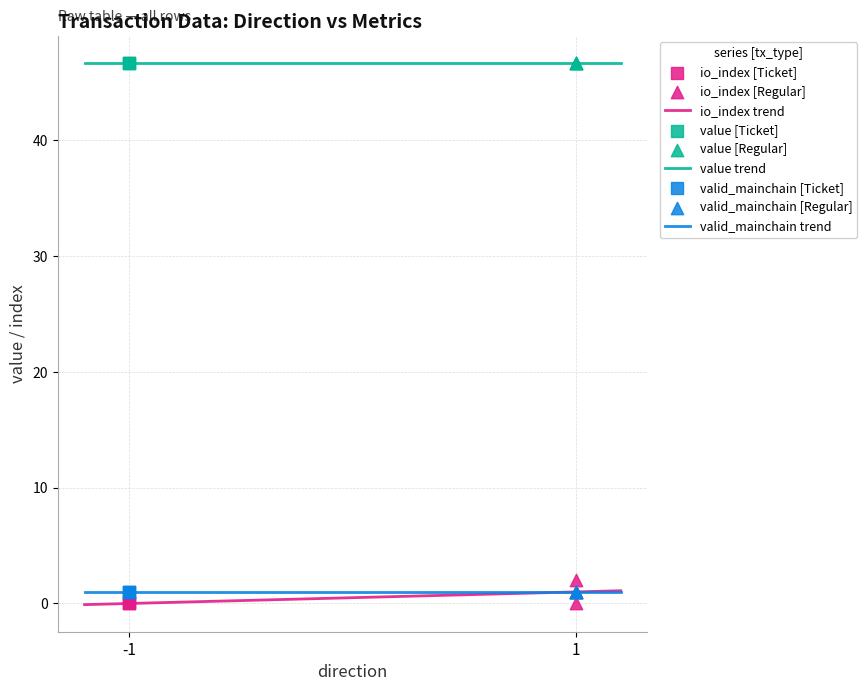

What are all the series names shown in the legend?

io_index, value, valid_mainchain